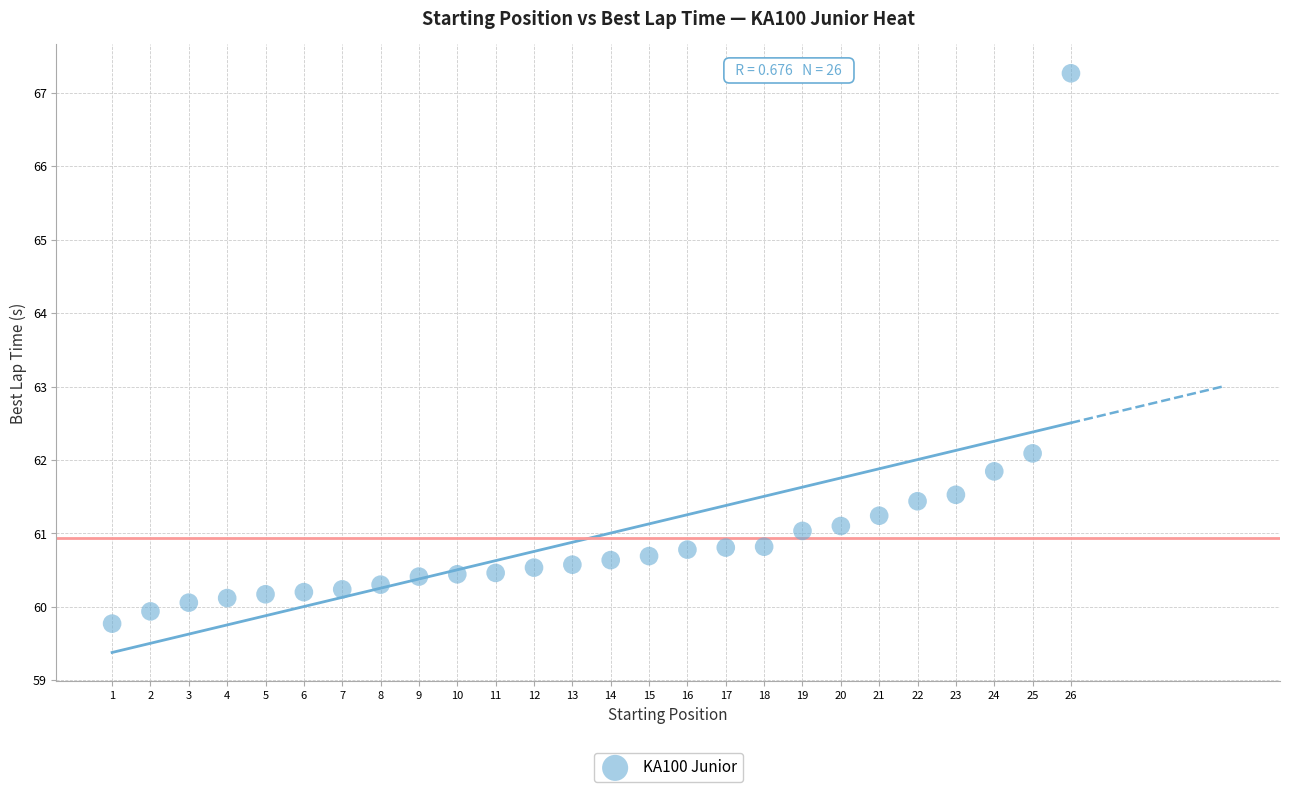

What is the range of Y values (max minus min)?

7.5